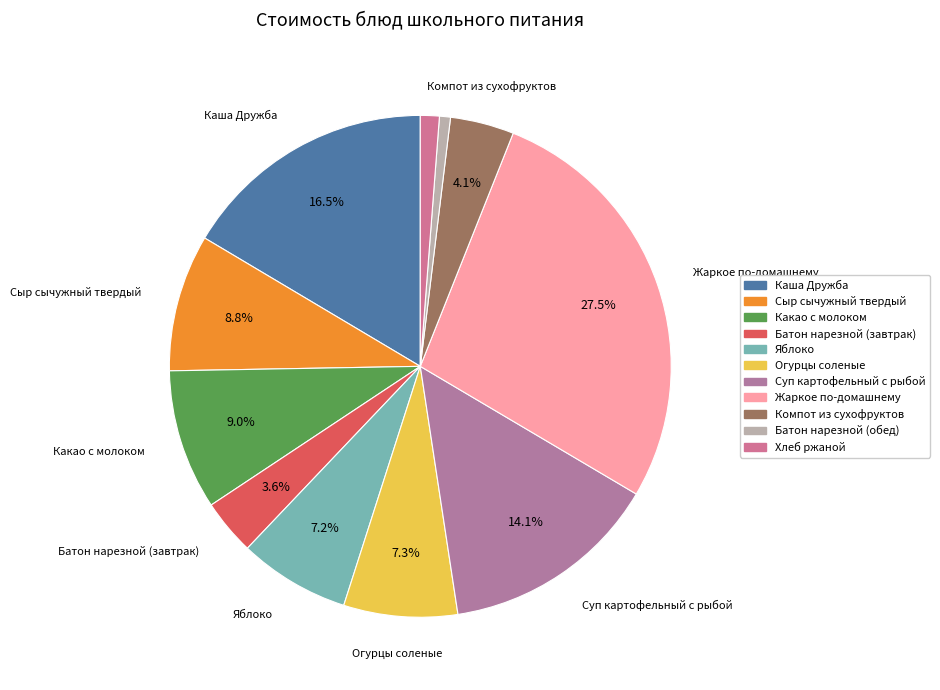

To the nearest percent, what is the difference between the largest and smallest slice percentages?

27%